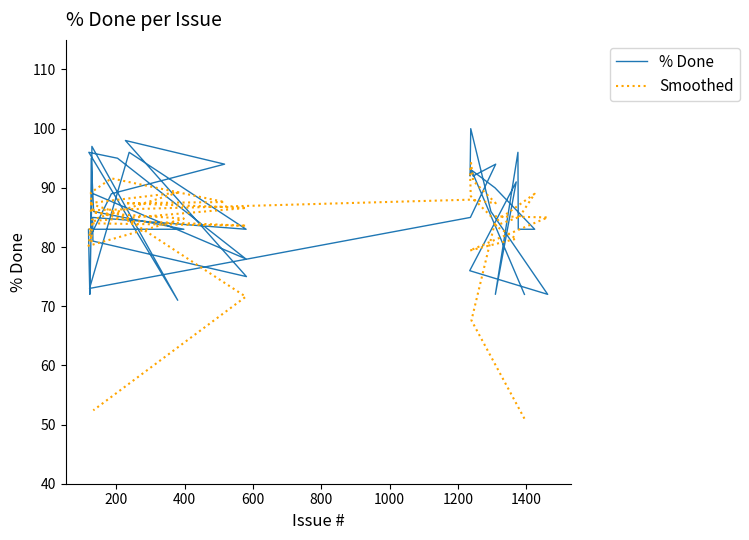

How many data points in % Done are above 86?

19